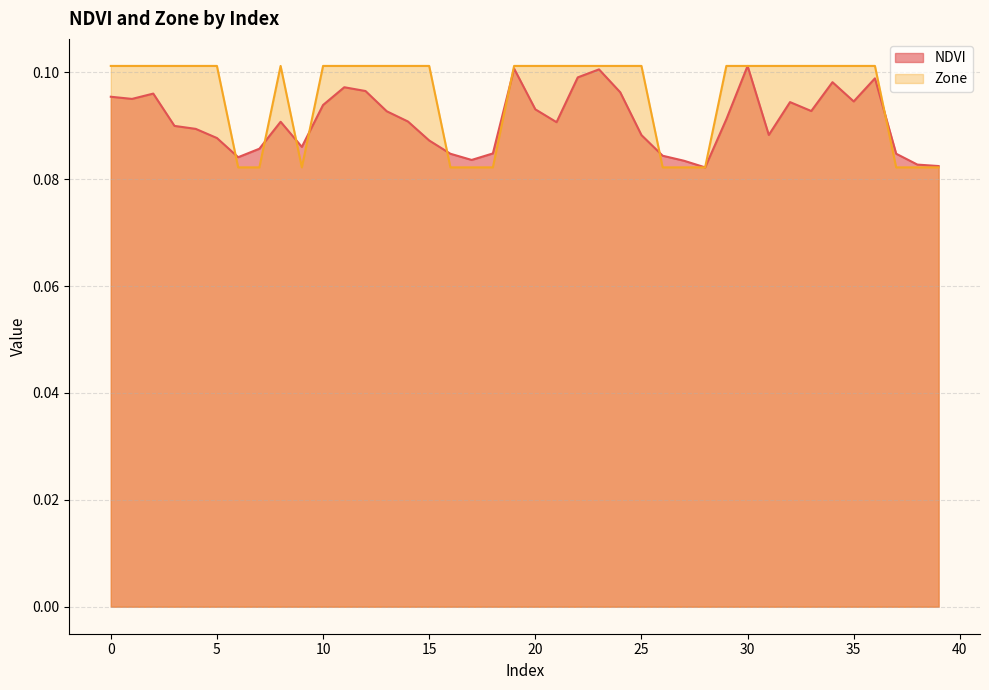

In Zone, how many points are lower than both neighbors (excluding endpoints)?

1